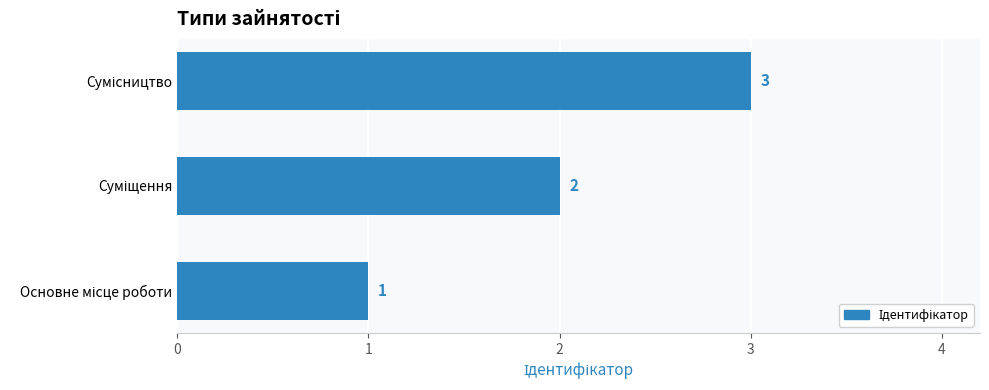

What is the greatest value displayed?

3